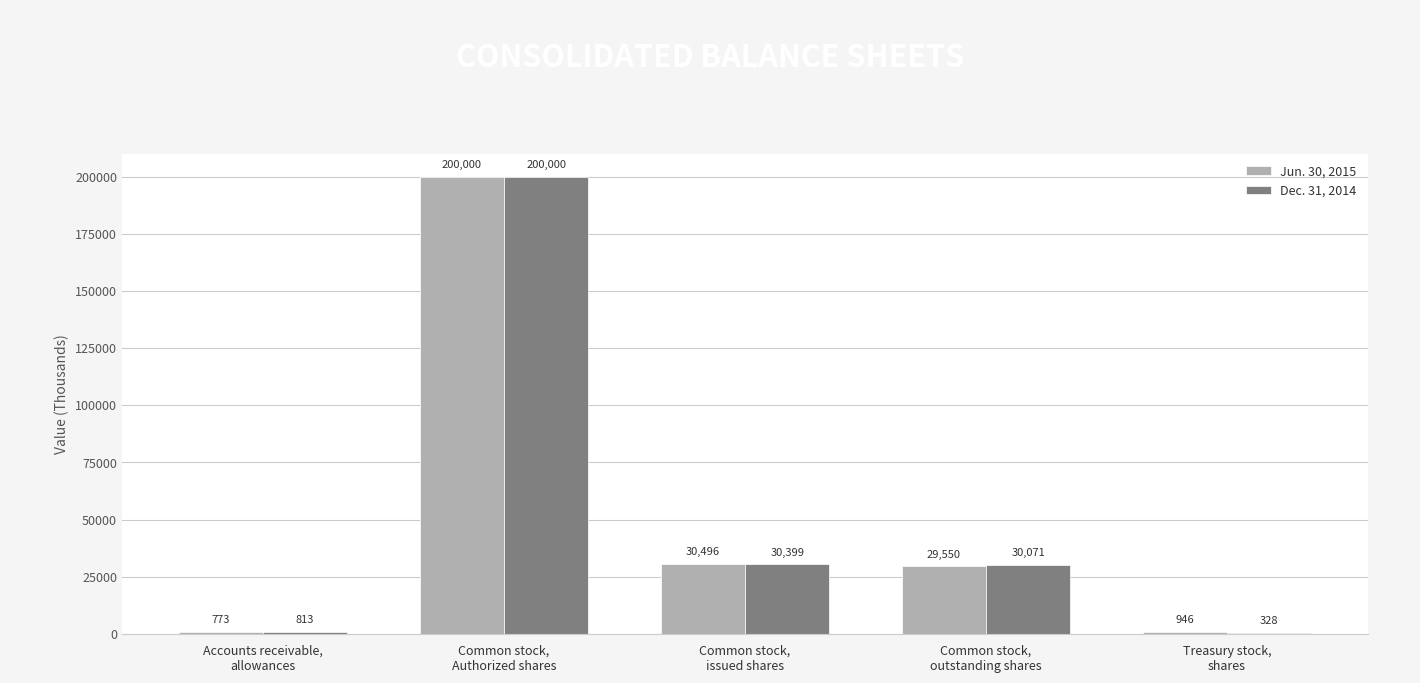

What is the sum of the Dec. 31, 2014 values at Accounts receivable,
allowances and Common stock,
Authorized shares?

200813